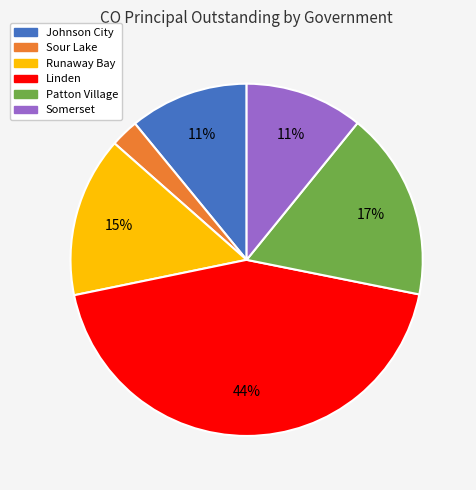

Between Patton Village and Runaway Bay, which is larger?

Patton Village